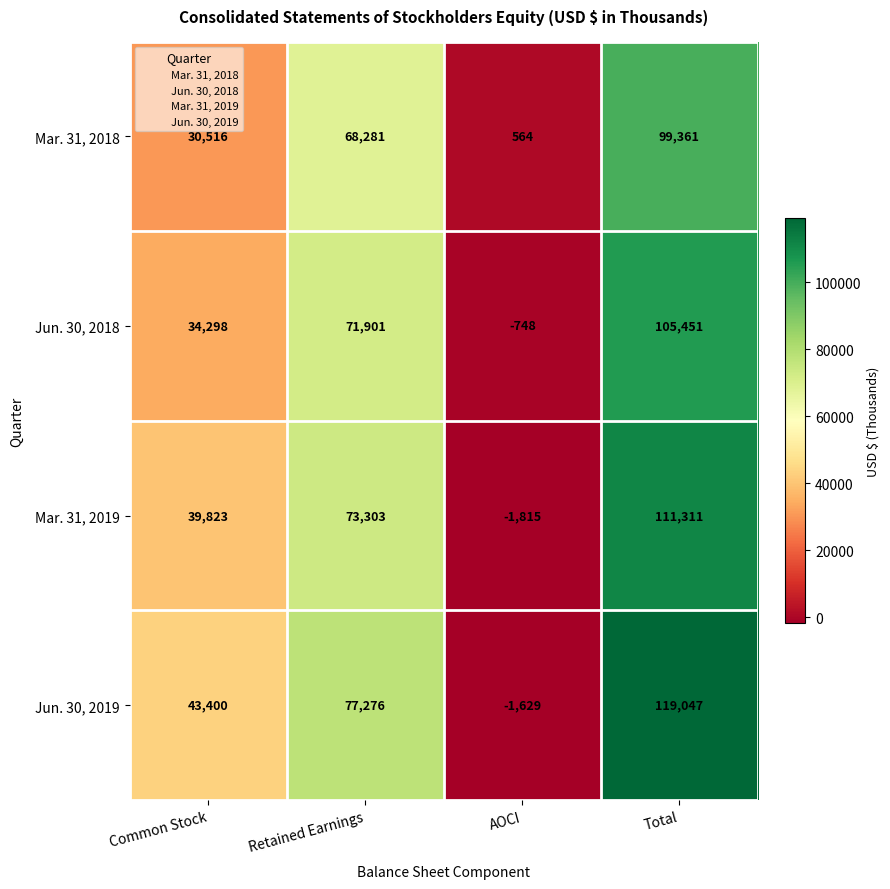

At AOCI, list the series in order from largest to smallest.

Mar. 31, 2018, Jun. 30, 2018, Jun. 30, 2019, Mar. 31, 2019